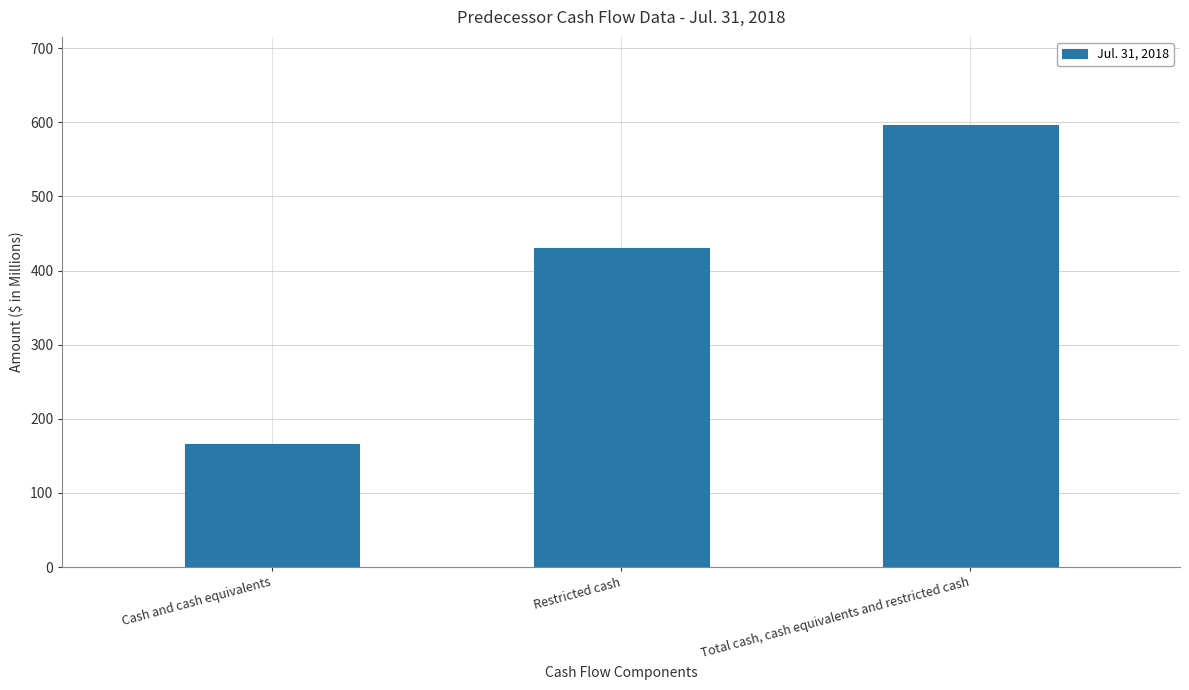

Between Total cash, cash equivalents and restricted cash and Cash and cash equivalents, which is larger?

Total cash, cash equivalents and restricted cash